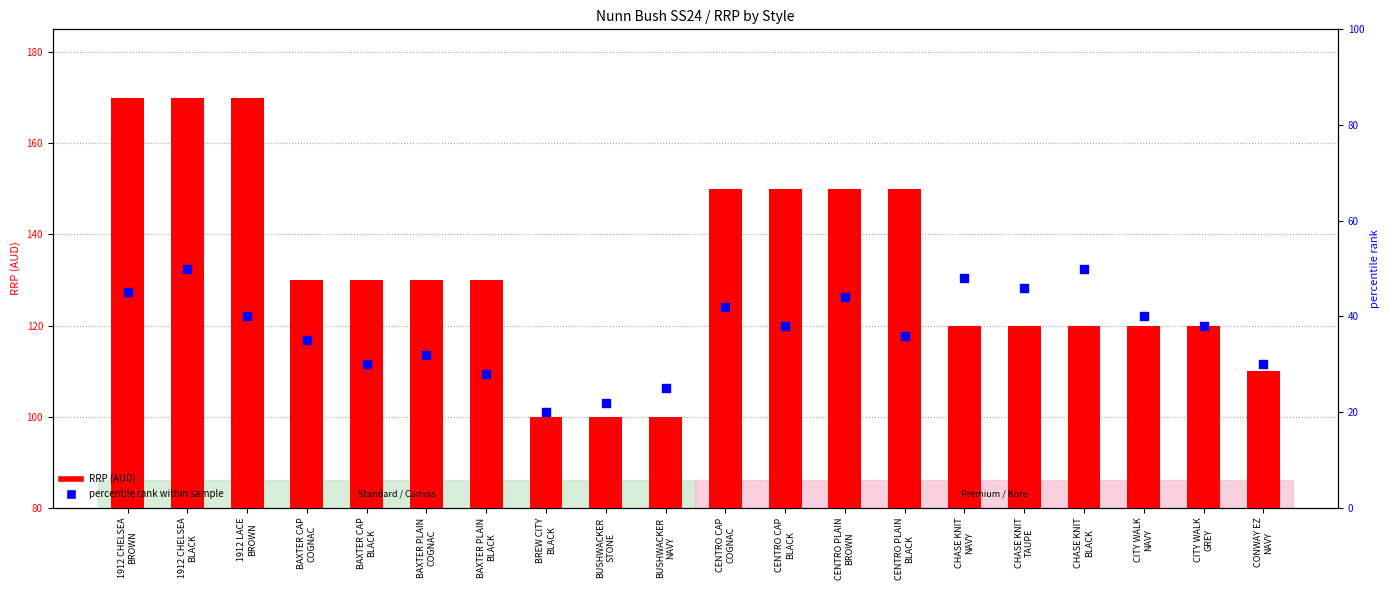

Which series contains the lowest Y value?

percentile rank